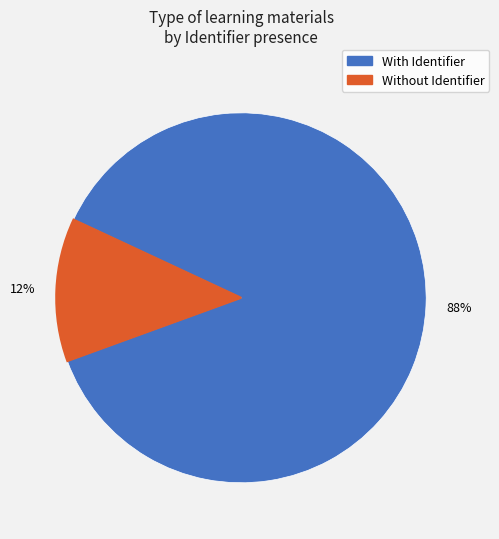

Is there any slice that represents more than half of the pie?

Yes